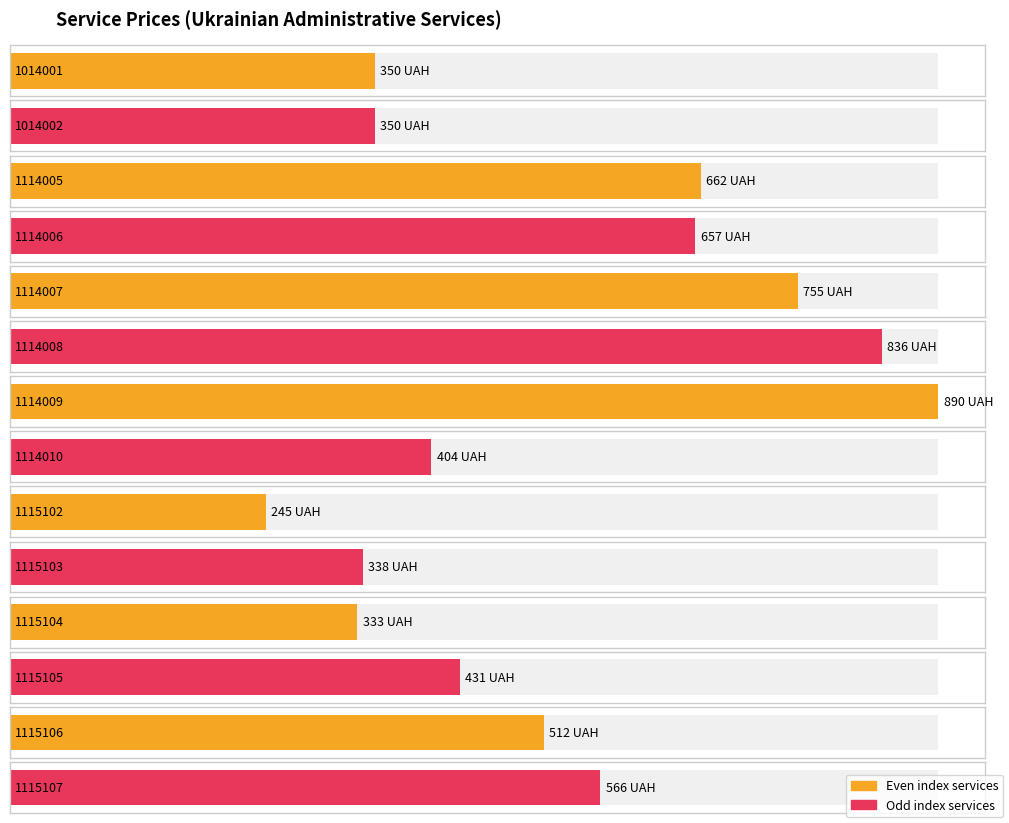

Is it true that the value at 1014002 is 133?

False